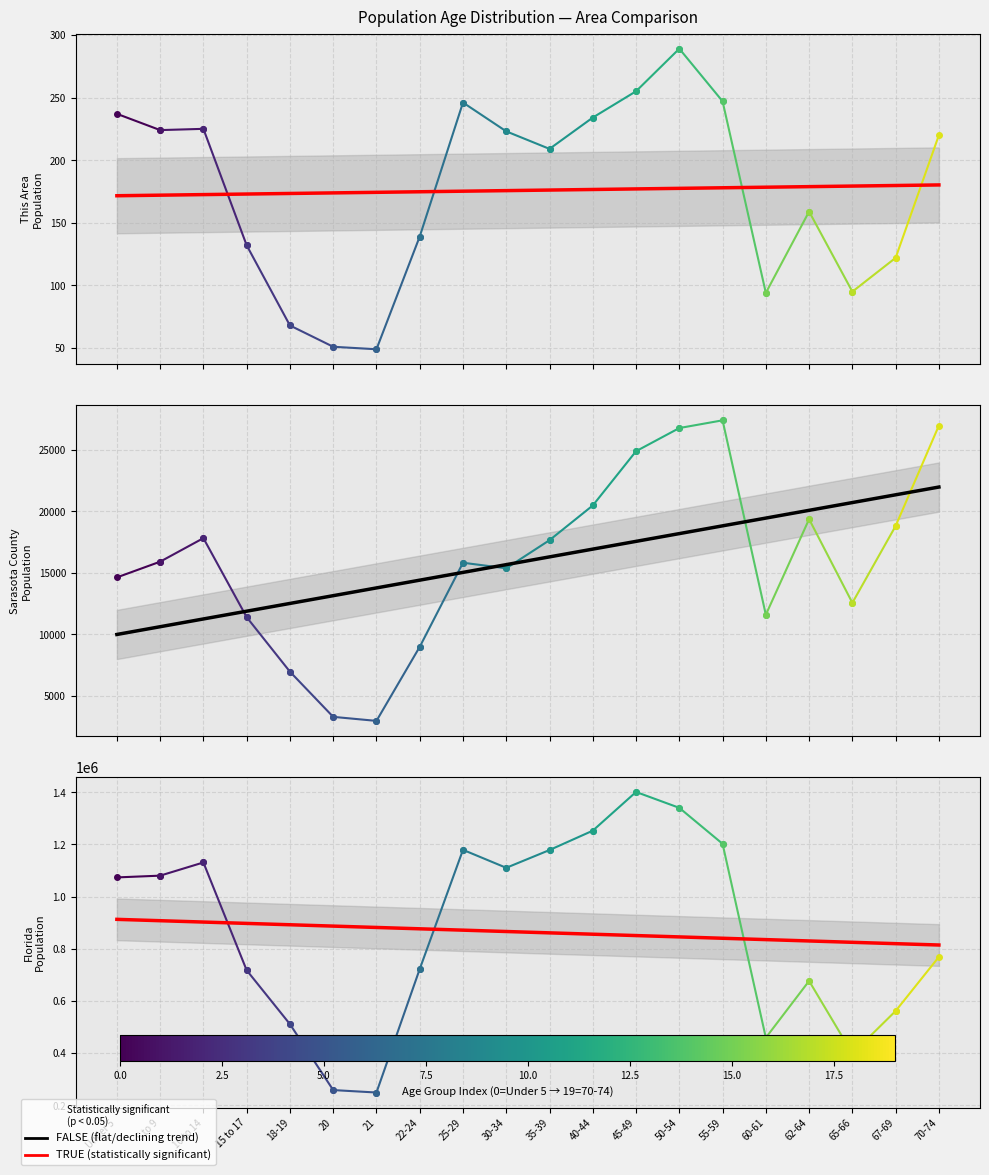

True or false: TRUE has more than 0 interior local peaks.

False